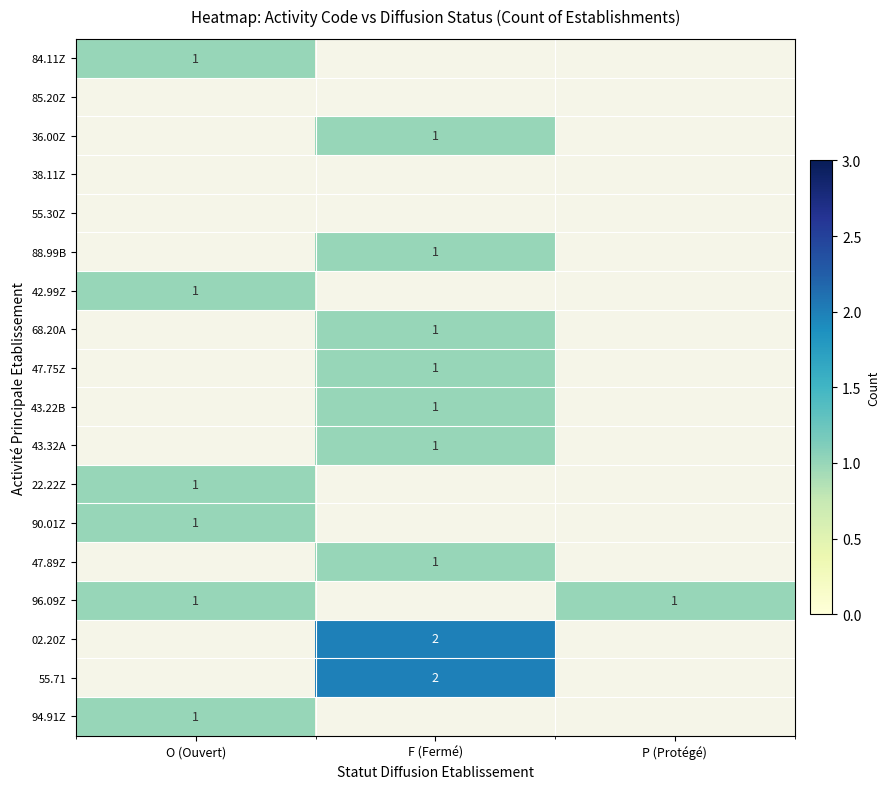

The value of 43.22B at F (Fermé) is 1. True or false?

True